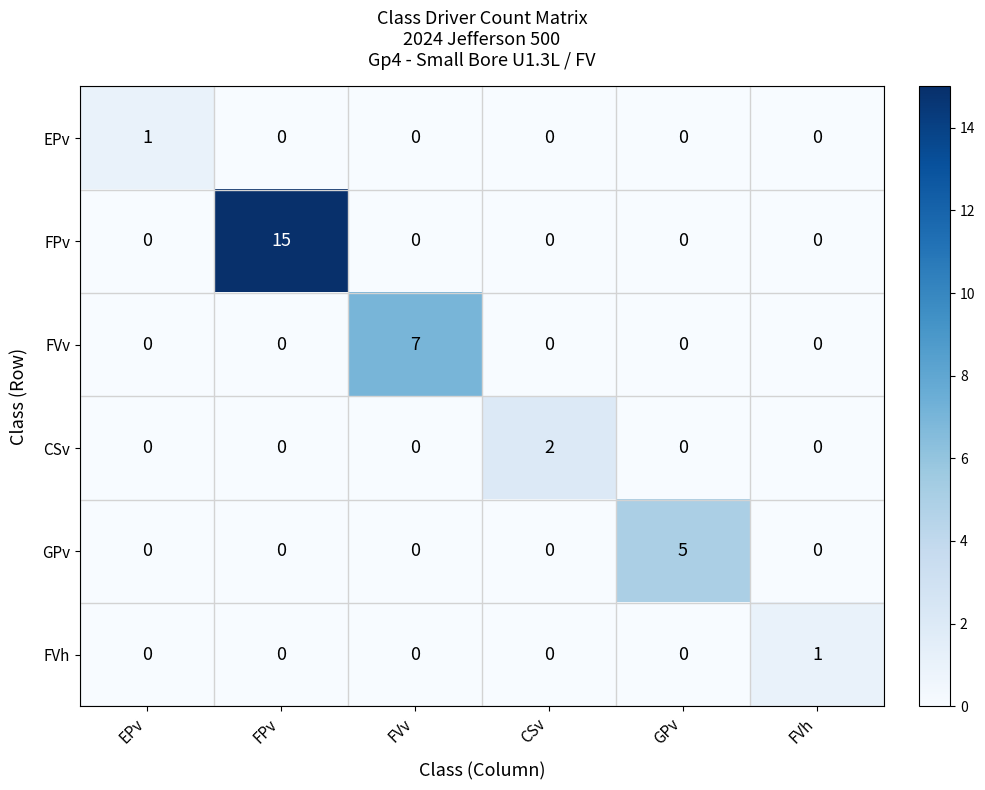

Which category has the highest value in the EPv series?

EPv